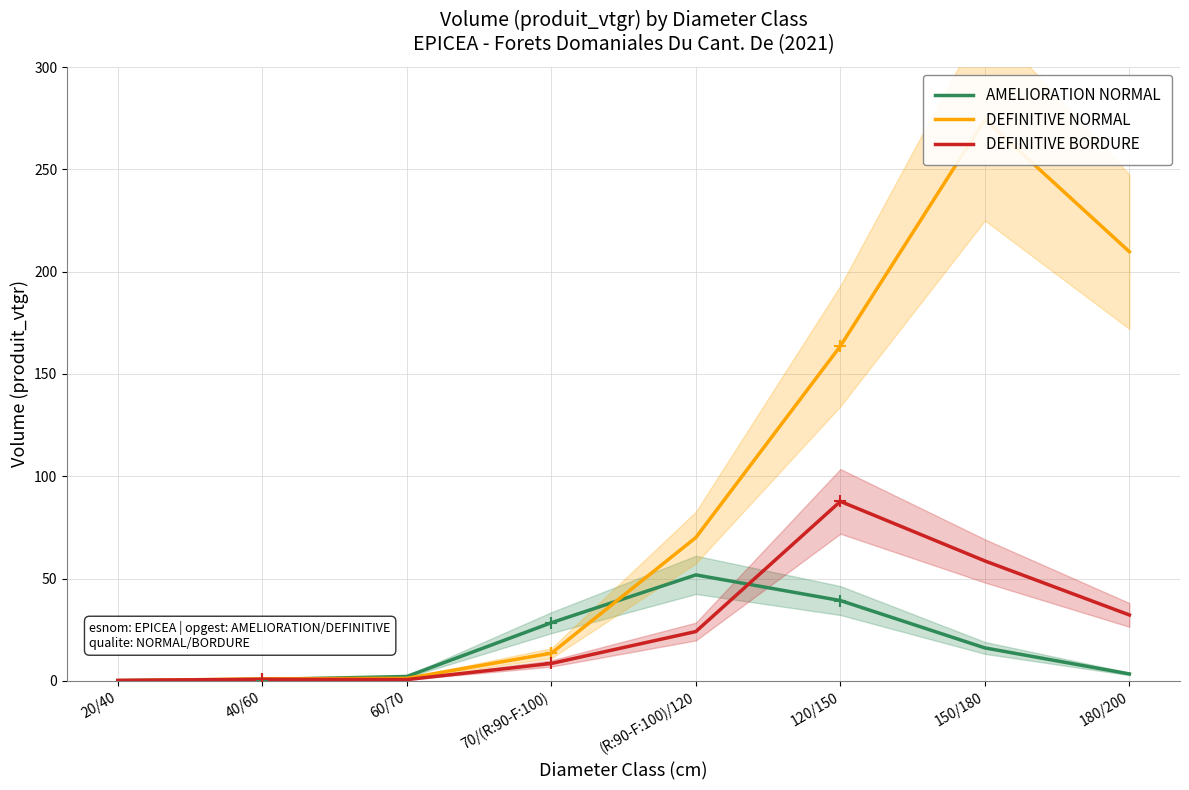

Is the value of DEFINITIVE NORMAL at 40/60 greater than the value of DEFINITIVE BORDURE at 180/200?

No